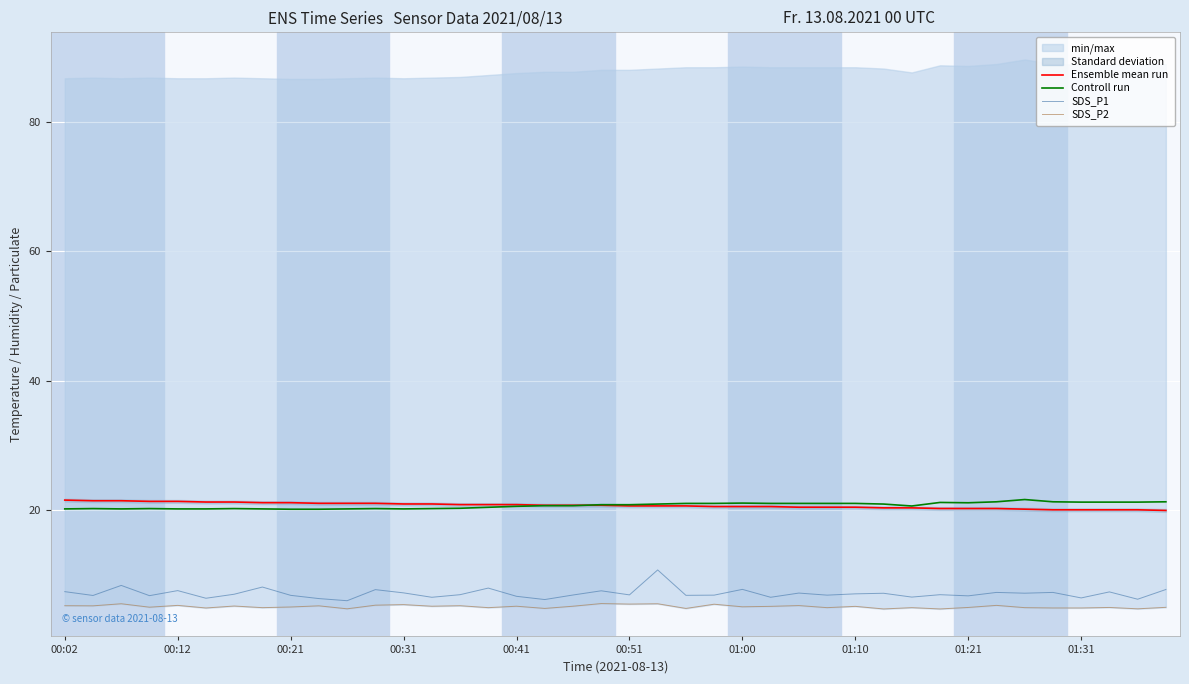

The Ensemble mean run series shows 11.6 at 01:31. True or false?

False